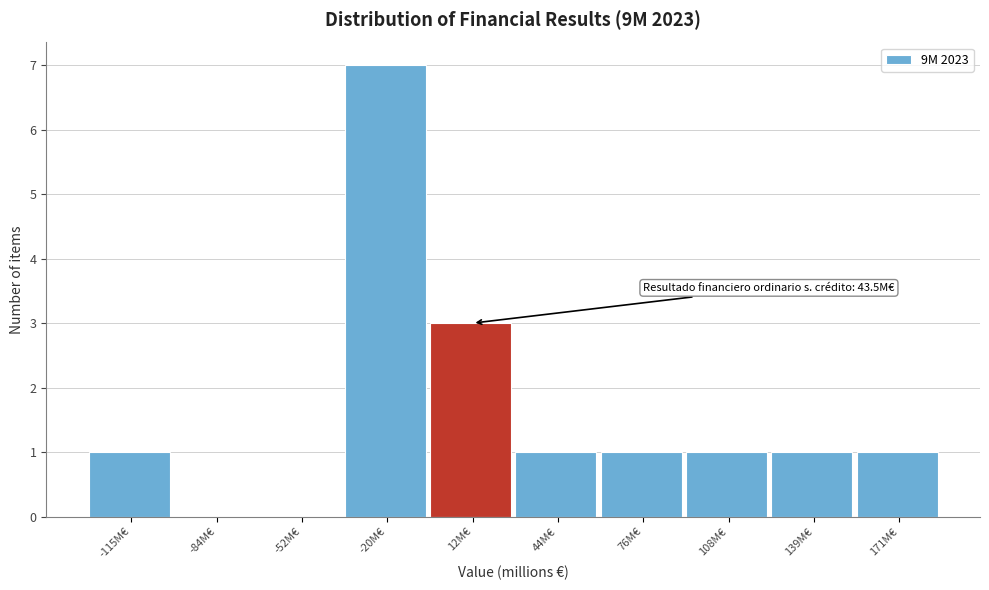

Reading left to right, extract all data points from this chart.

-115M€=1	-84M€=0	-52M€=0	-20M€=7	12M€=3	44M€=1	76M€=1	108M€=1	139M€=1	171M€=1